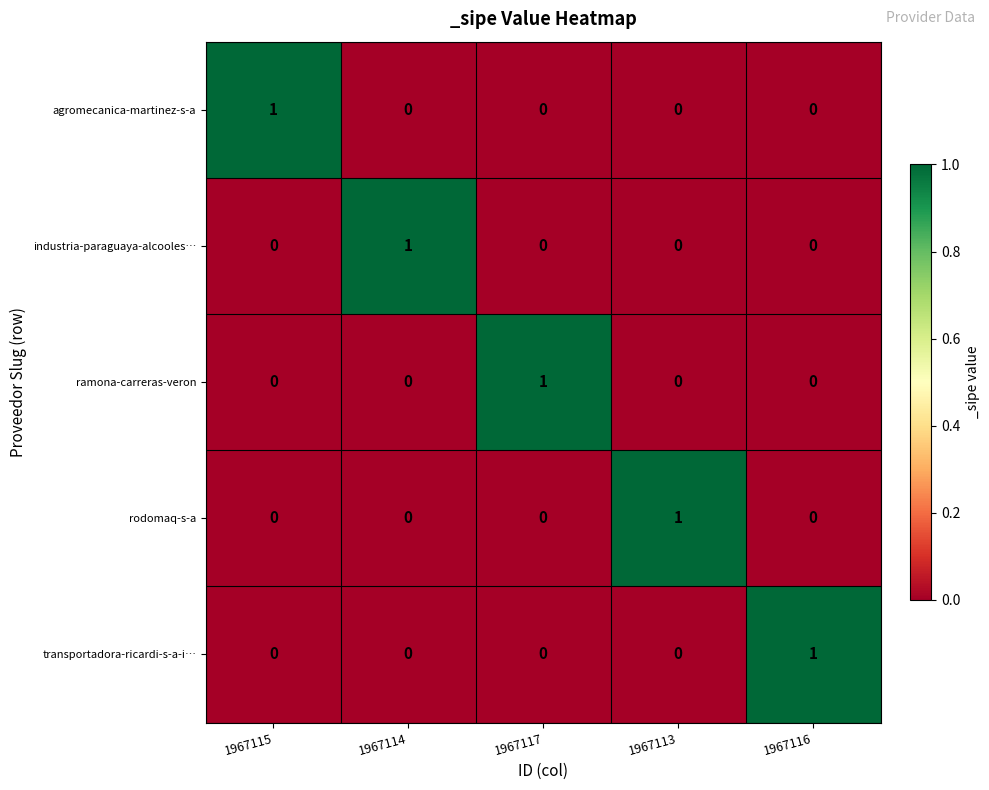

What is the total value across all series at 1967117?

1